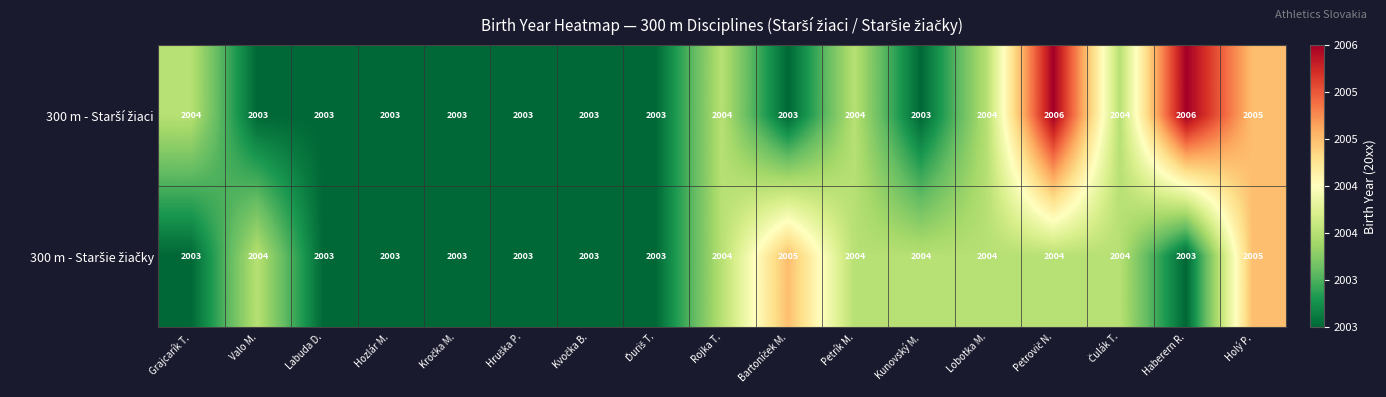

What is the total value across all series at Kunovský M.?

4007